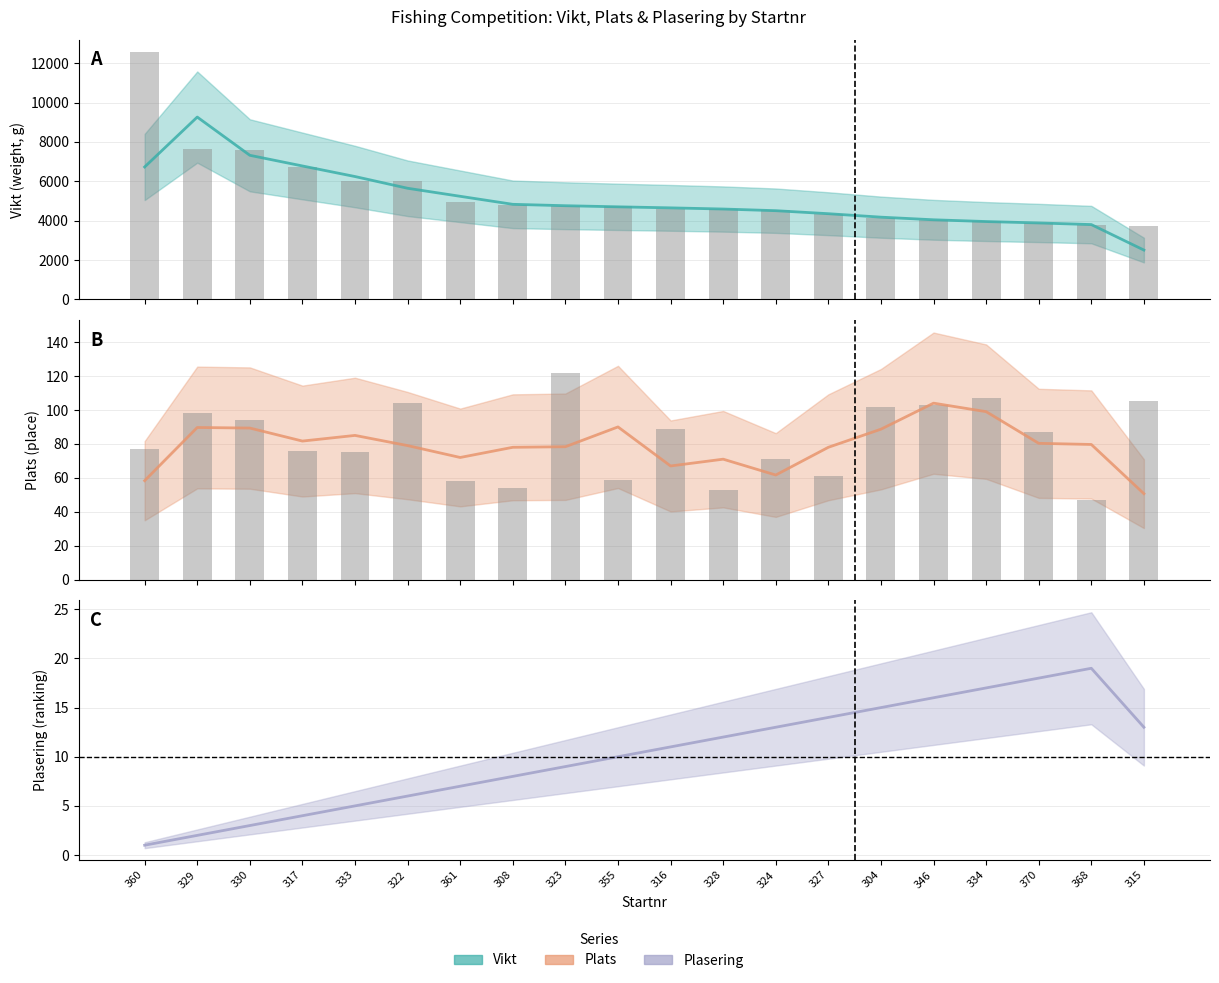

Where is Vikt nearest to the value 5883?

322